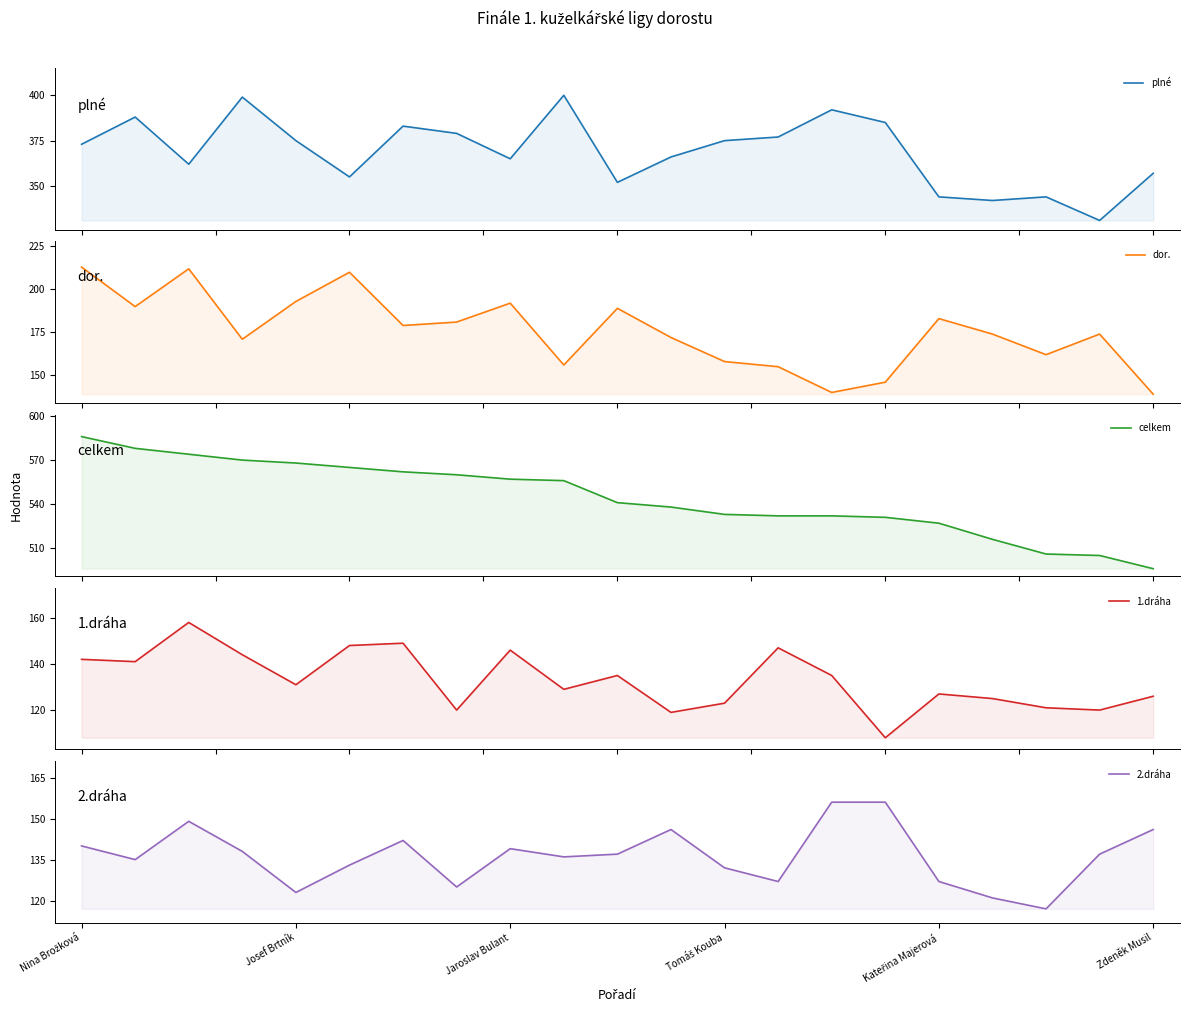

What is the difference between the maximum and second lowest values in the celkem series?

81